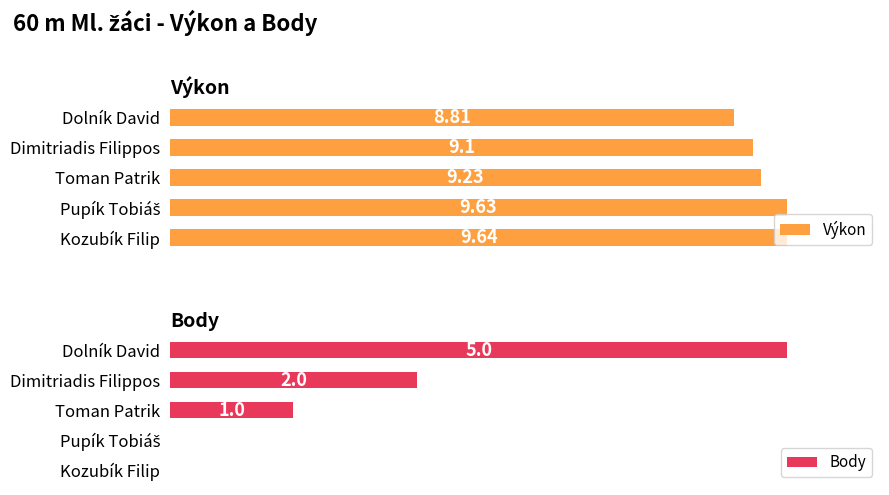

At which label is Výkon closest to 9?

Dimitriadis Filippos